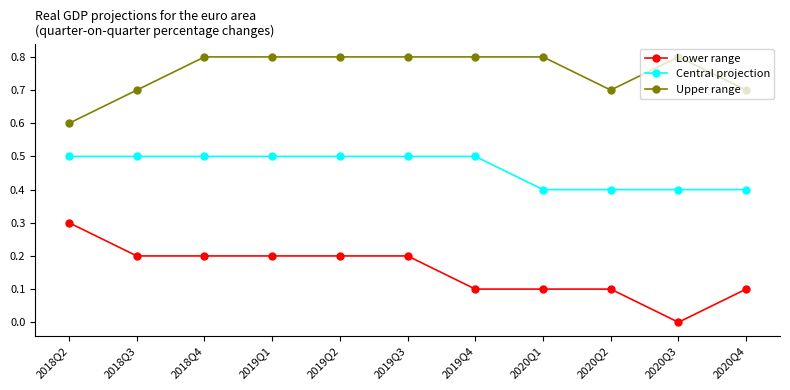

Which series has the widest spread of values?

Lower range